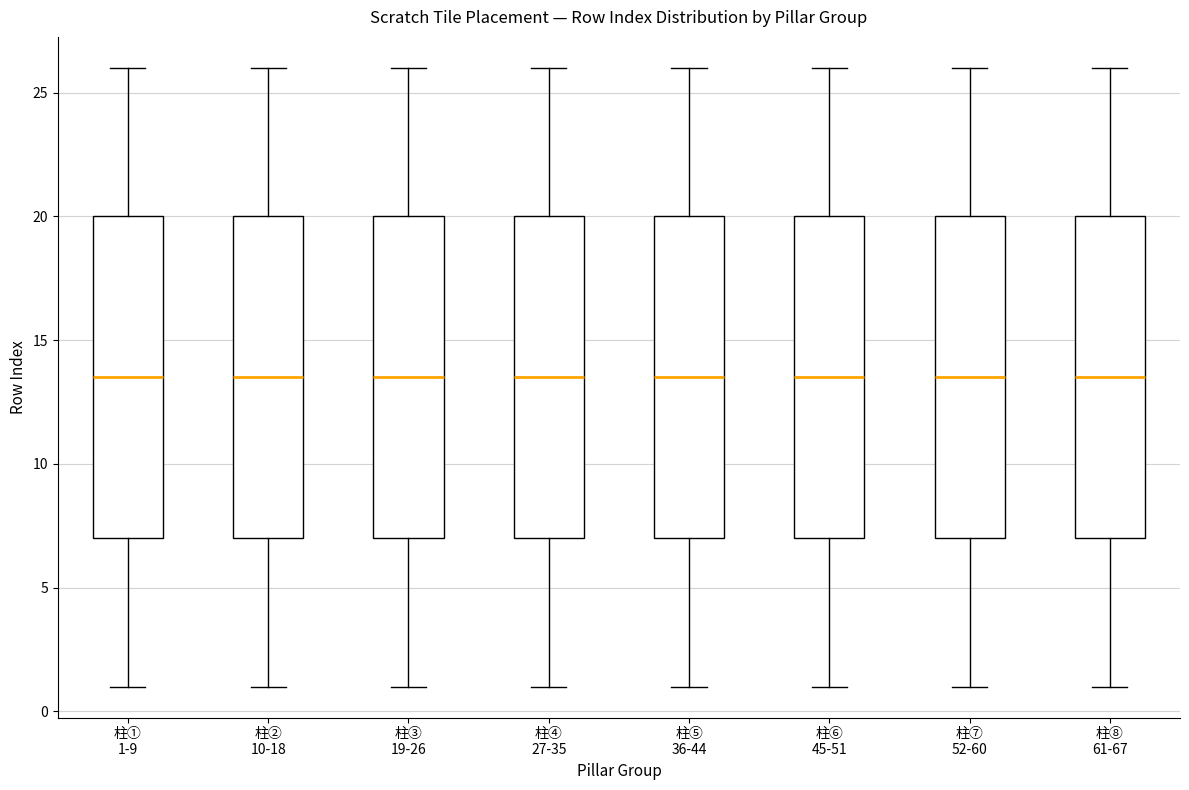

Reading left to right, transcribe this box plot: for each box, give where its median line is, the range the box spans, and where its two whiskers end, as read against the y-axis. The values are not printed on the chart, so give them approximately, as read against the axis.

柱① 1-9: median 13.5, box 7.0 to 20.0, whiskers 1.0 to 26.0
柱② 10-18: median 13.5, box 7.0 to 20.0, whiskers 1.0 to 26.0
柱③ 19-26: median 13.5, box 7.0 to 20.0, whiskers 1.0 to 26.0
柱④ 27-35: median 13.5, box 7.0 to 20.0, whiskers 1.0 to 26.0
柱⑤ 36-44: median 13.5, box 7.0 to 20.0, whiskers 1.0 to 26.0
柱⑥ 45-51: median 13.5, box 7.0 to 20.0, whiskers 1.0 to 26.0
柱⑦ 52-60: median 13.5, box 7.0 to 20.0, whiskers 1.0 to 26.0
柱⑧ 61-67: median 13.5, box 7.0 to 20.0, whiskers 1.0 to 26.0